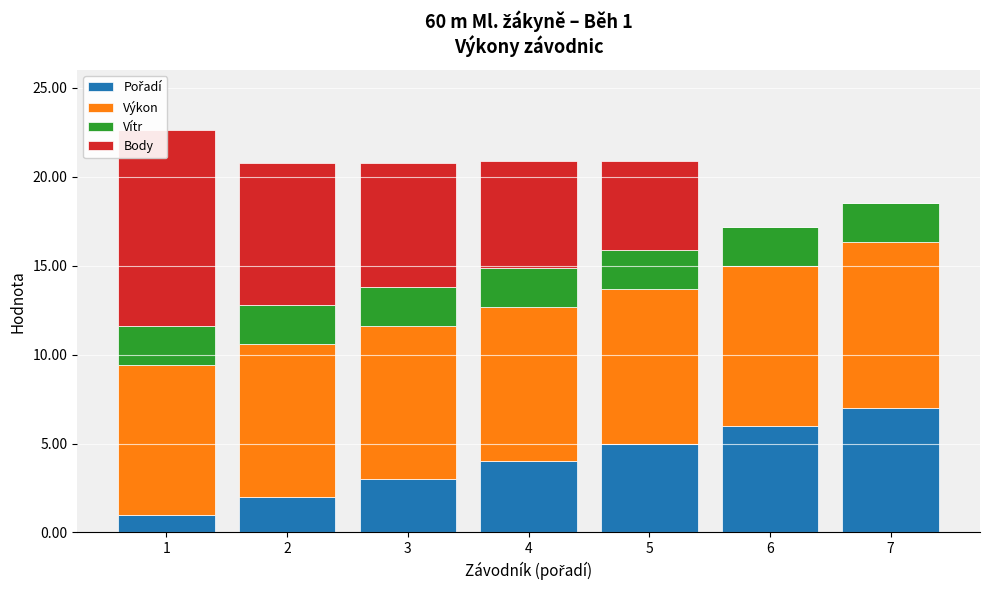

What is the average value of the Pořadí series?

4.0